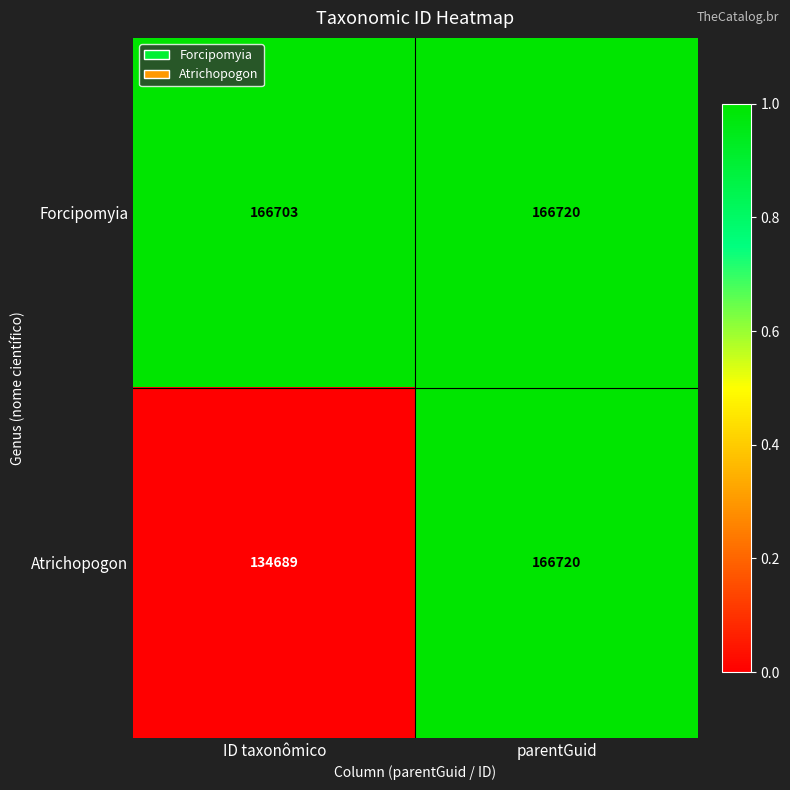

Which series has the largest range (max minus min)?

Atrichopogon